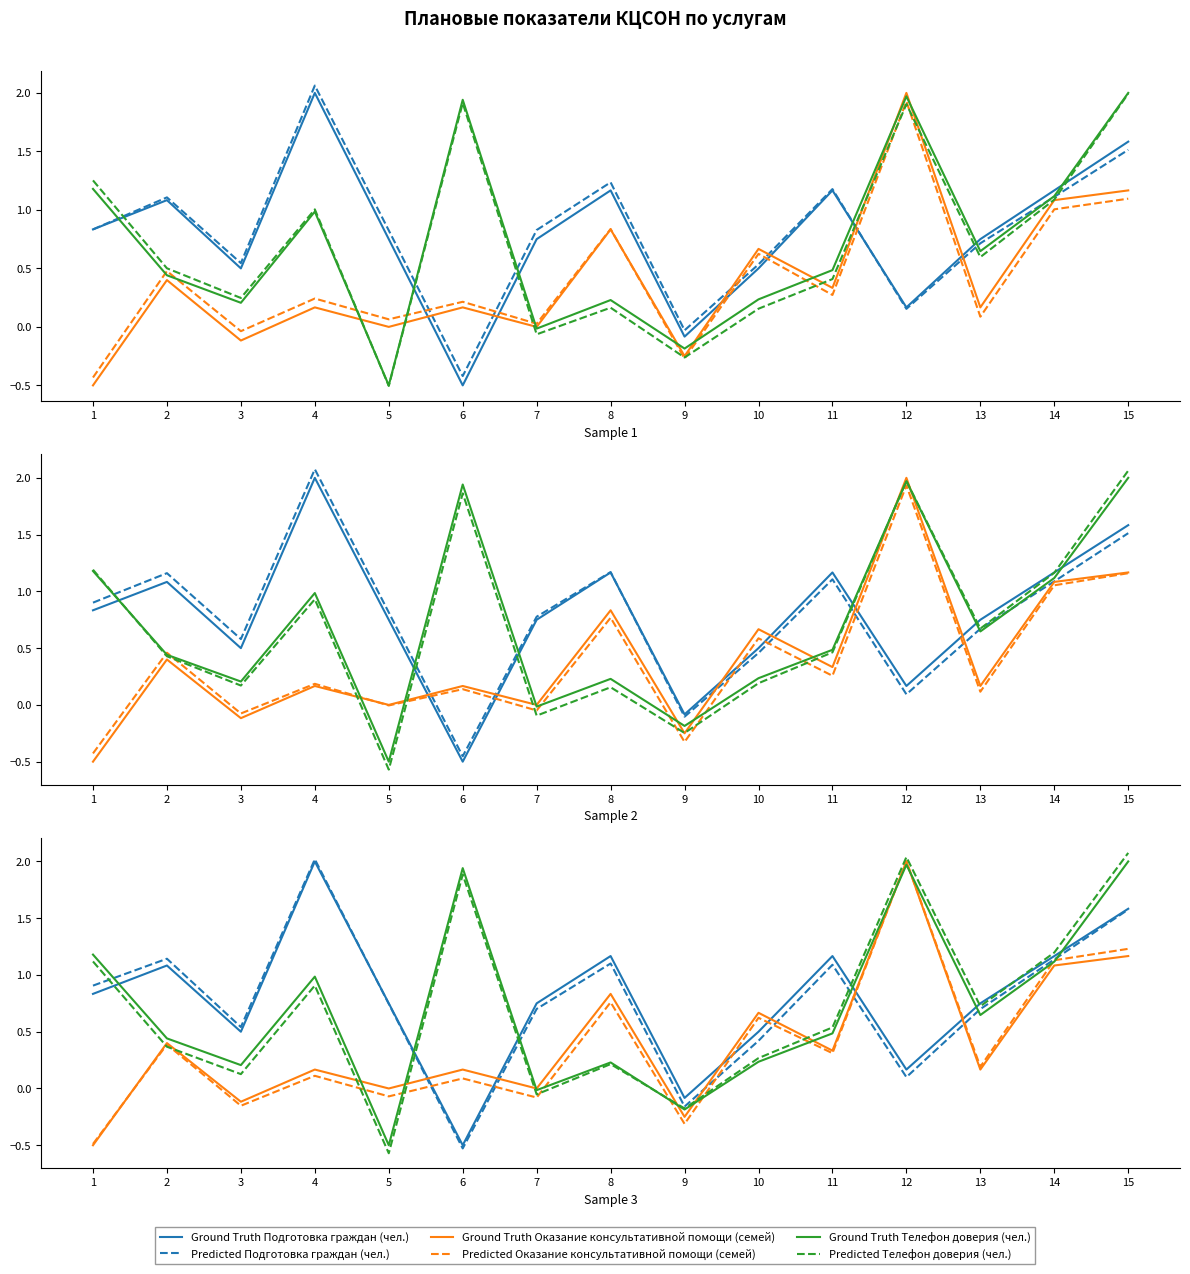

What is the maximum value shown in the chart?

2.1